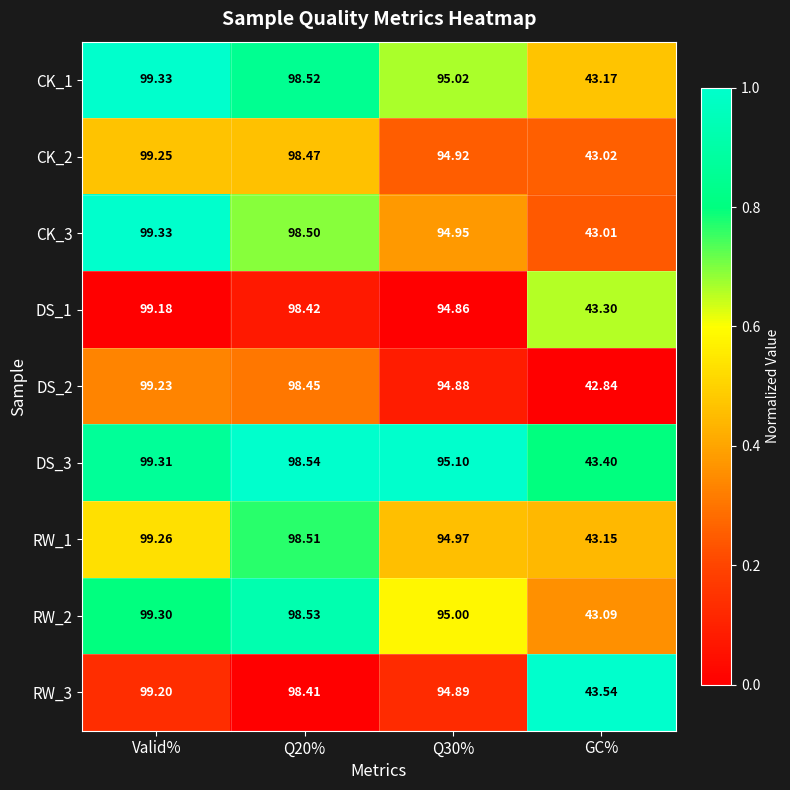

At which category is the sum across all series the highest?

Valid%